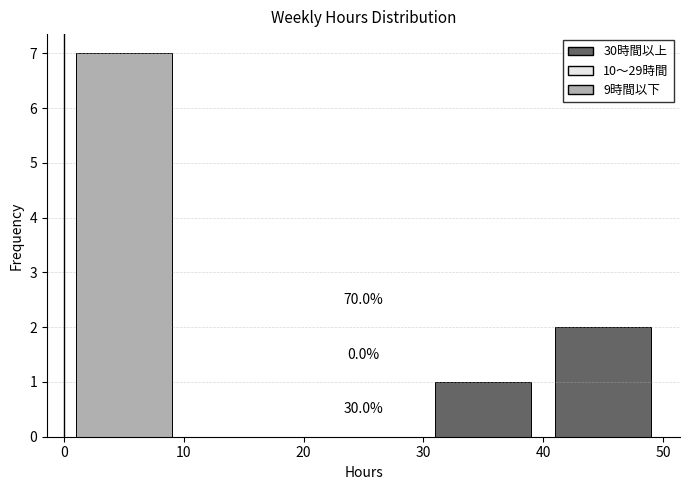

Which range on the x-axis has the tallest stacked bar (by total height)?

0 to 10